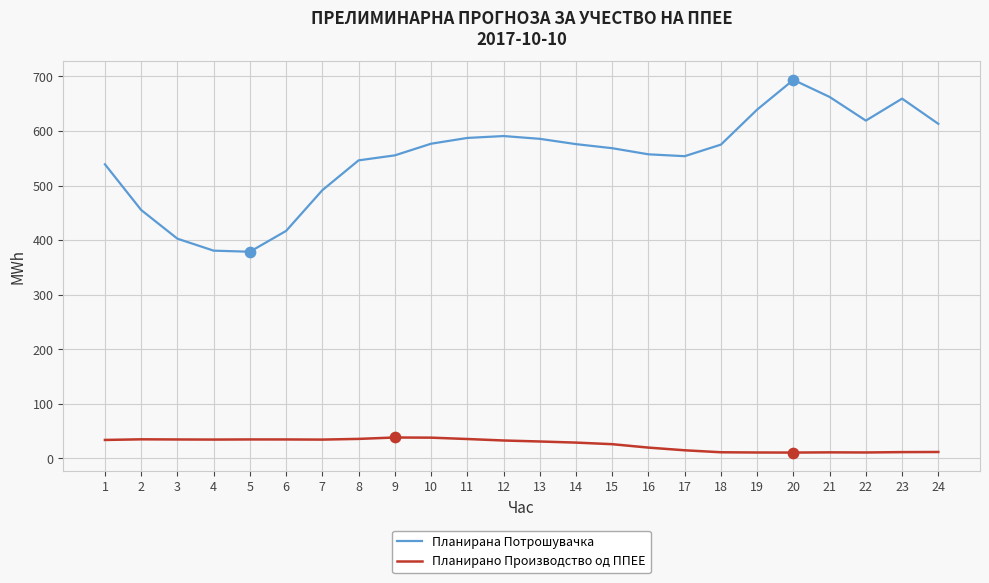

At how many categories does at least one series exceed 372?

24